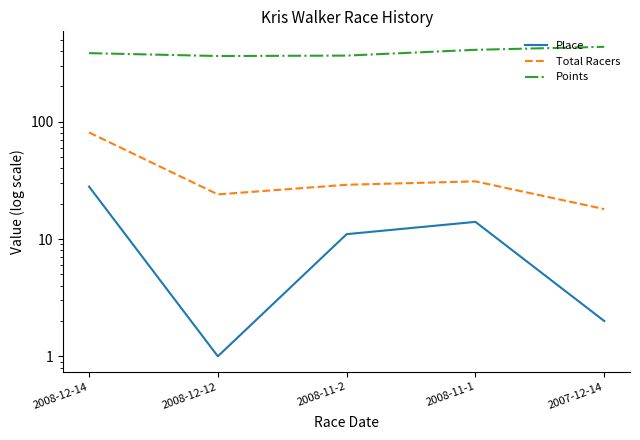

At which category does Total Racers reach its first local peak?

2008-11-1